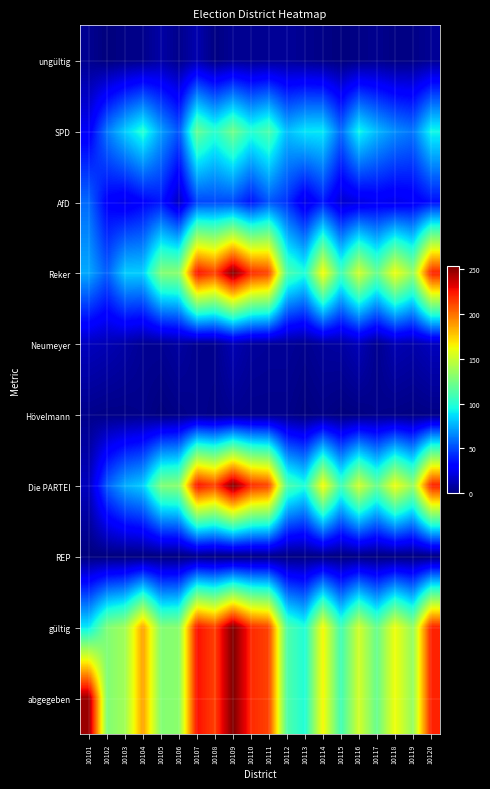

List the series in order of their peak value, lowest first.

REP, Hövelmann, ungültig, Neumeyer, AfD, SPD, Reker, Die PARTEI, gültig, abgegeben